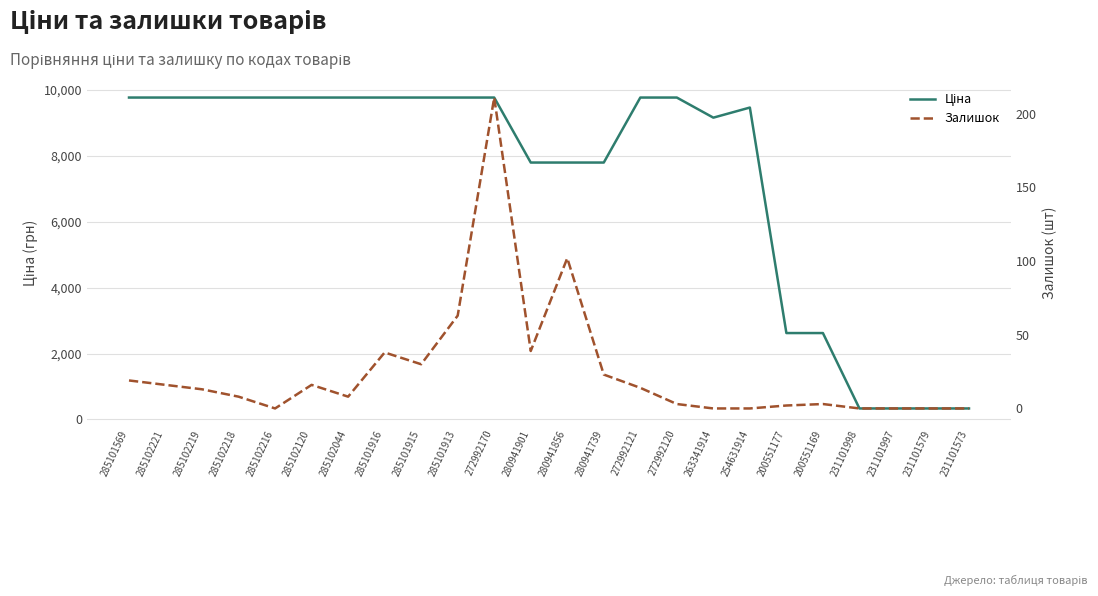

Where is Ціна nearest to the value 5049?

200551177